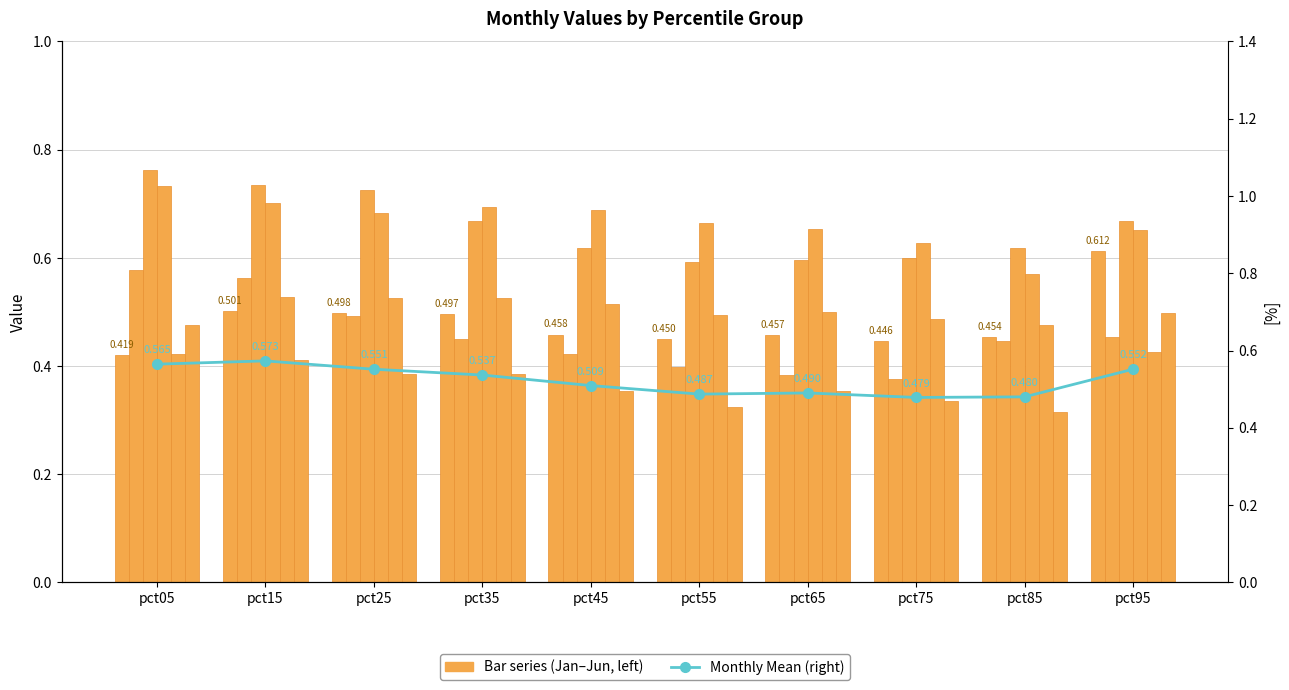

How many categories are shown in the chart?

10